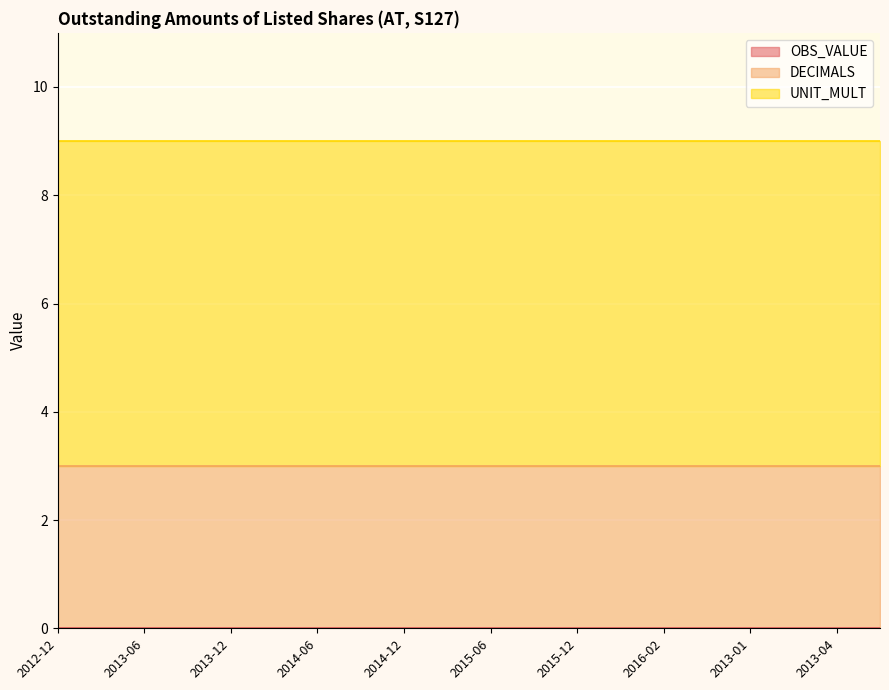

What is the average value of the DECIMALS series?

3